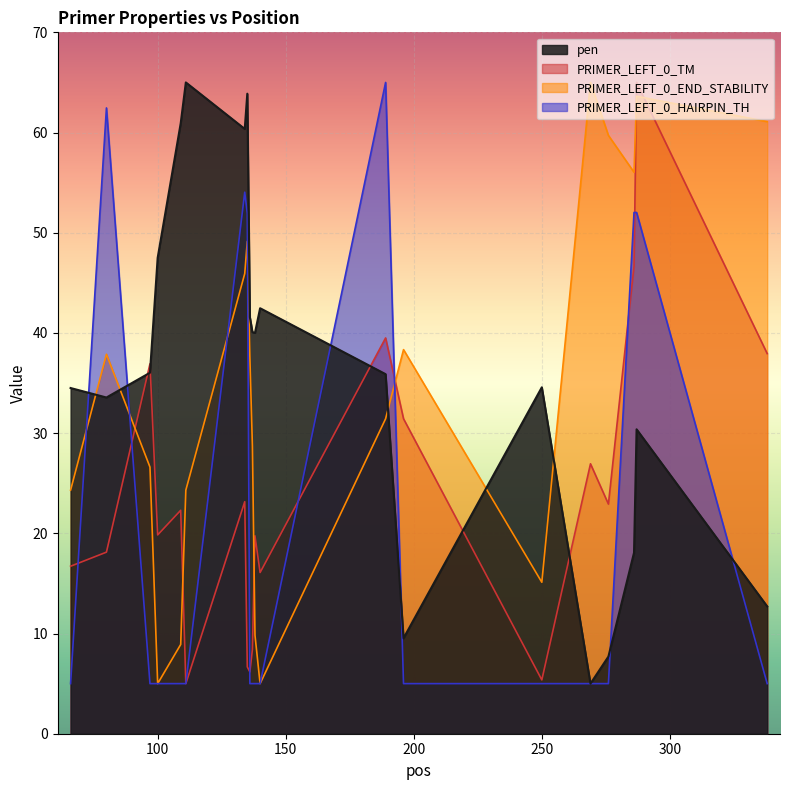

Reading left to right, transcribe all the data shown in this chart.

pen: 66=34.5	80=33.6	97=36.0	100=47.5	109=60.9	111=65.0	134=60.4	135=63.9	136=41.6	137=40.1	138=40.0	140=42.5	189=35.9	196=9.5	250=34.6	269=5.0	276=7.7	286=18.1	287=30.4	338=12.7
PRIMER_LEFT_0_TM: 66=16.7	80=18.1	97=36.9	100=19.8	109=22.3	111=5.0	134=23.2	135=6.7	136=6.2	137=8.4	138=19.8	140=16.1	189=39.5	196=31.4	250=5.4	269=26.9	276=22.9	286=46.7	287=65.0	338=37.9
PRIMER_LEFT_0_END_STABILITY: 66=24.3	80=37.9	97=26.6	100=5.0	109=8.9	111=24.3	134=45.9	135=49.1	136=37.6	137=28.7	138=9.8	140=5.0	189=31.4	196=38.3	250=15.1	269=65.0	276=59.7	286=56.0	287=63.6	338=61.1
PRIMER_LEFT_0_HAIRPIN_TH: 66=5.0	80=62.5	97=5.0	100=5.0	109=5.0	111=5.0	134=54.0	135=51.9	136=5.0	137=5.0	138=5.0	140=5.0	189=65.0	196=5.0	250=5.0	269=5.0	276=5.0	286=52.0	287=52.0	338=5.0